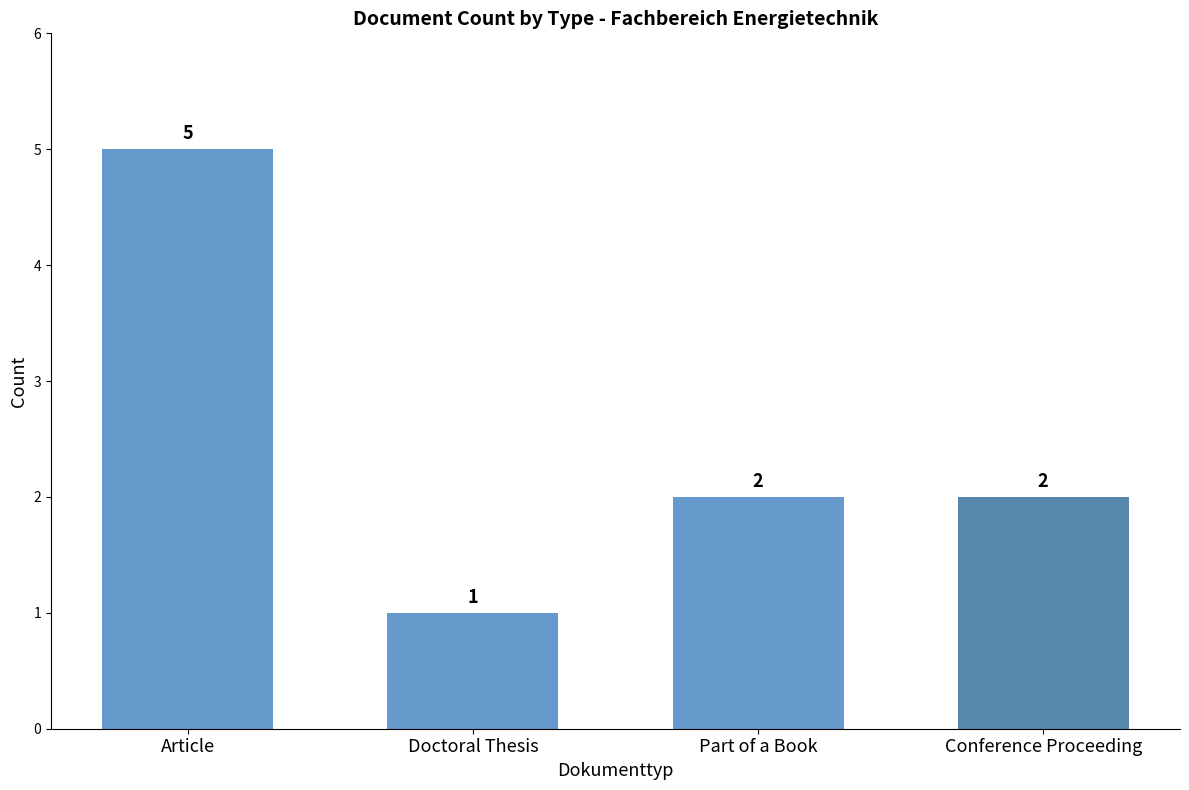

What is the difference between the maximum and minimum values?

4